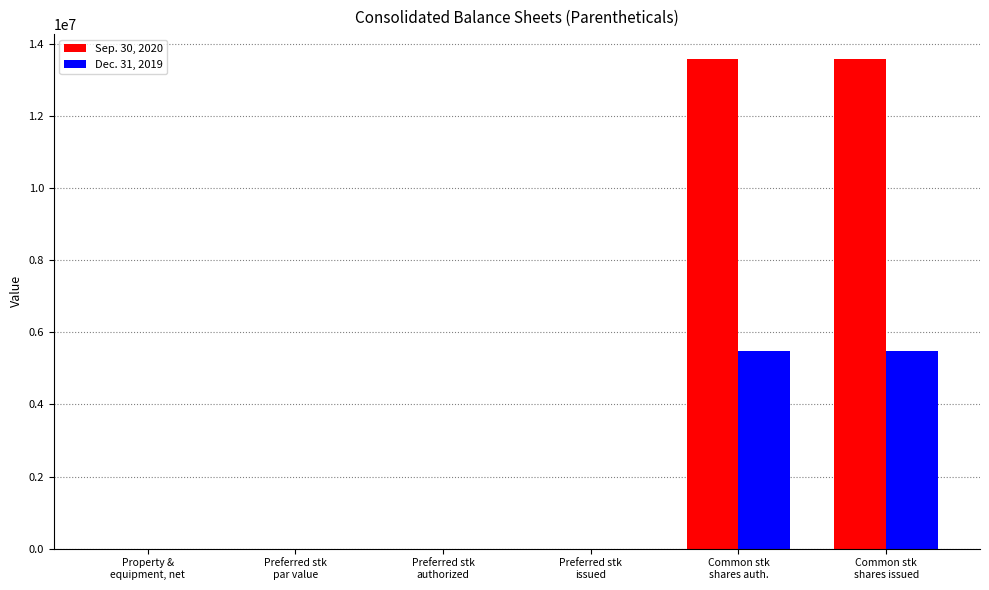

The Sep. 30, 2020 series shows 0 at Preferred stk
authorized. True or false?

True